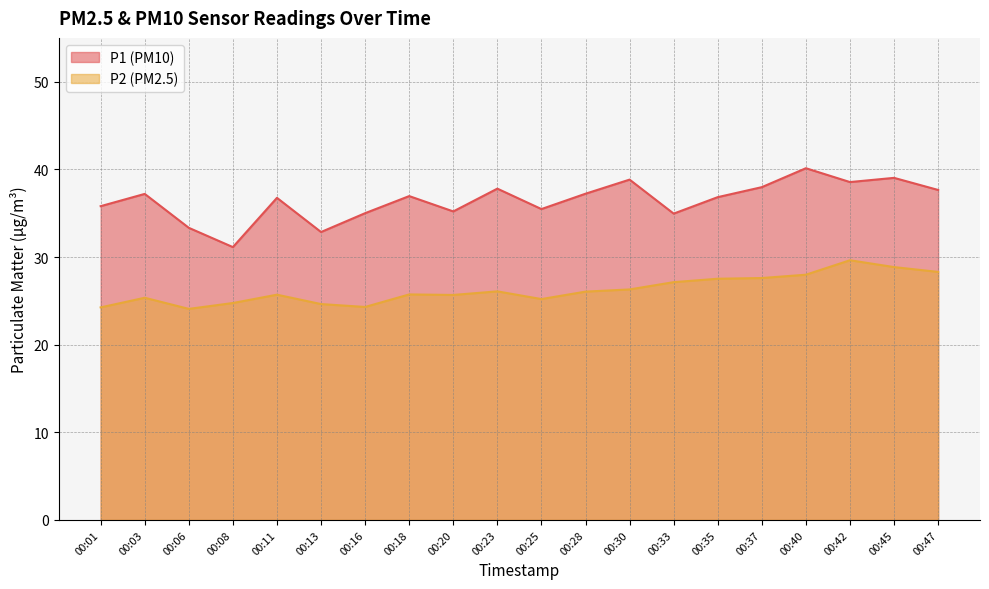

How many interior local valleys does the P1 series have?

6